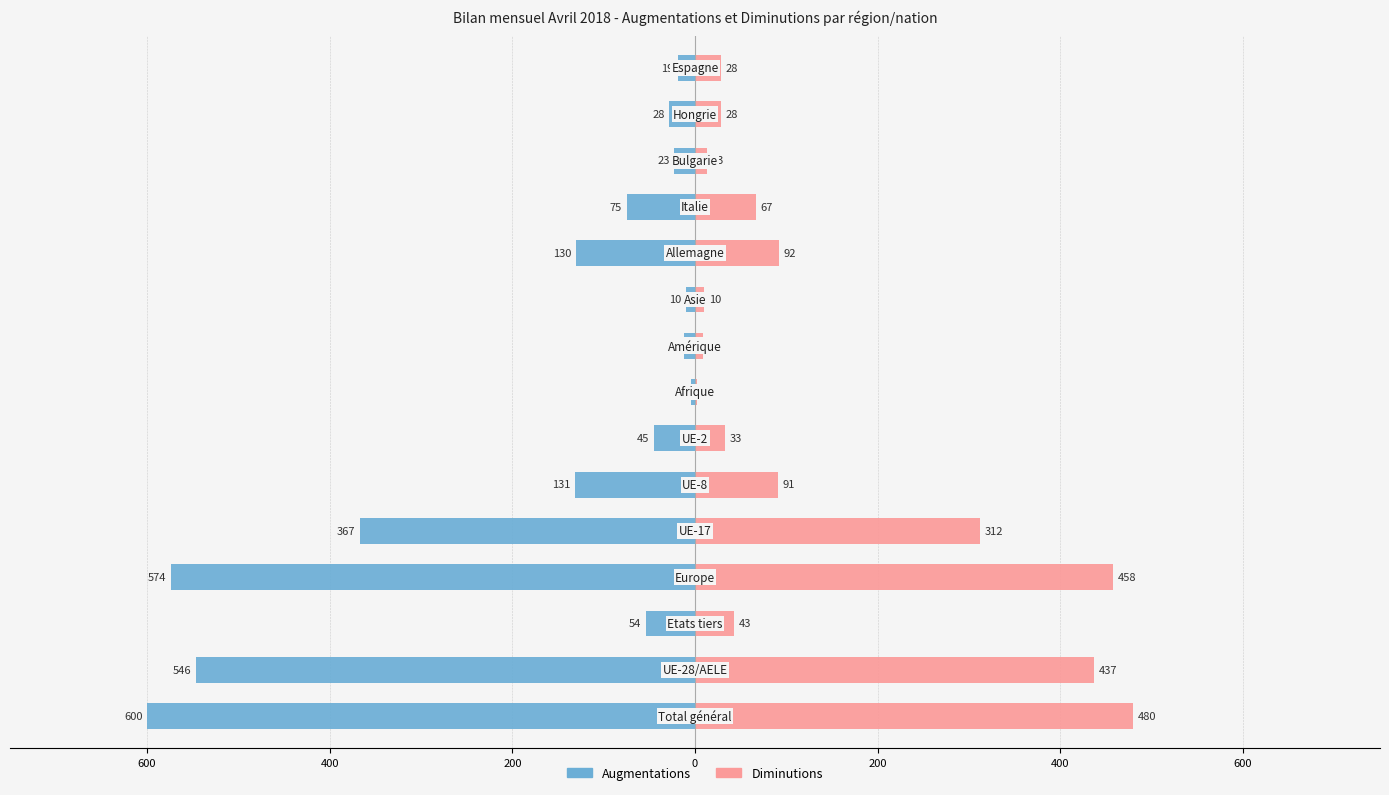

What is the sum of the Augmentations values at 14 and 10?

-149